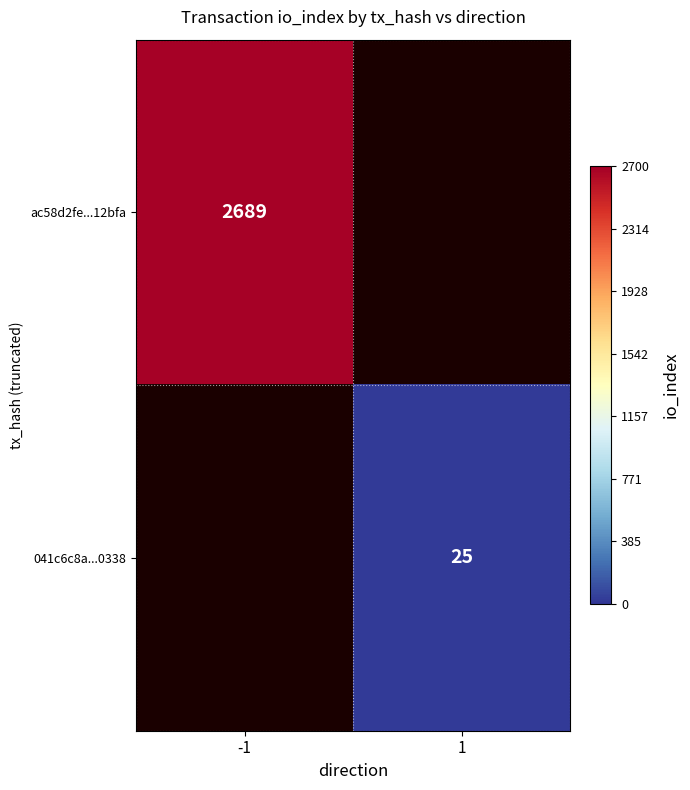

Between 1 and -1, which is larger?

-1